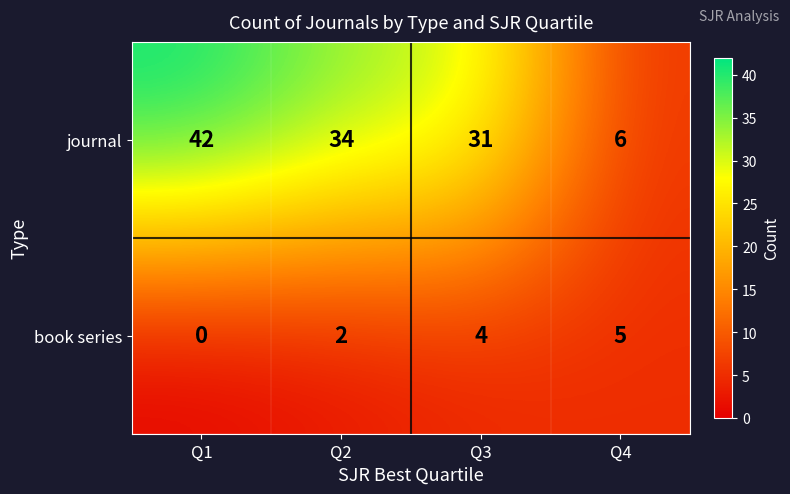

Which series has the largest total across all categories?

journal